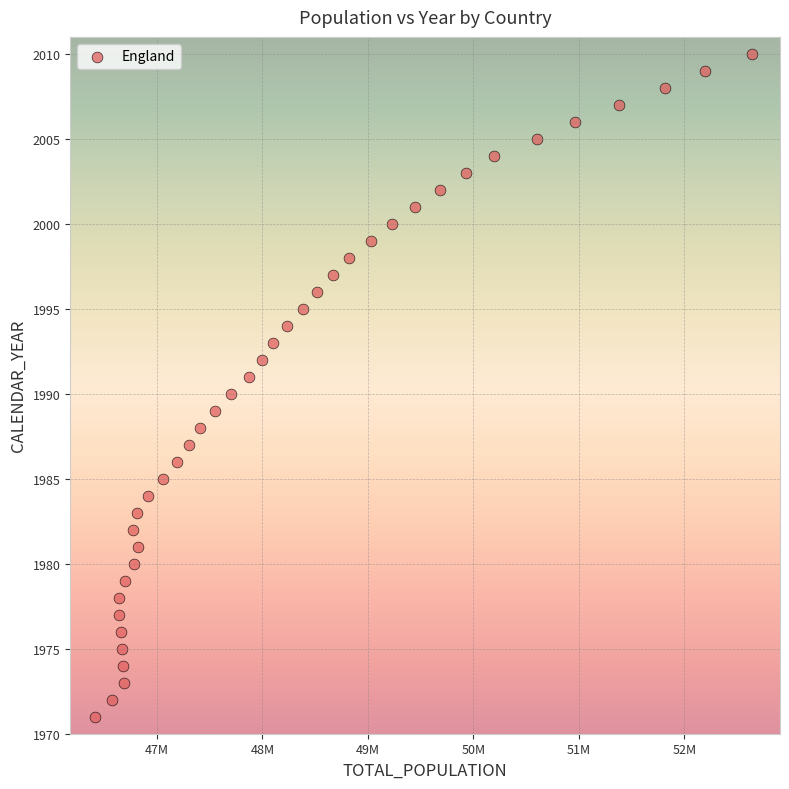

What is the range of Y values (max minus min)?

39